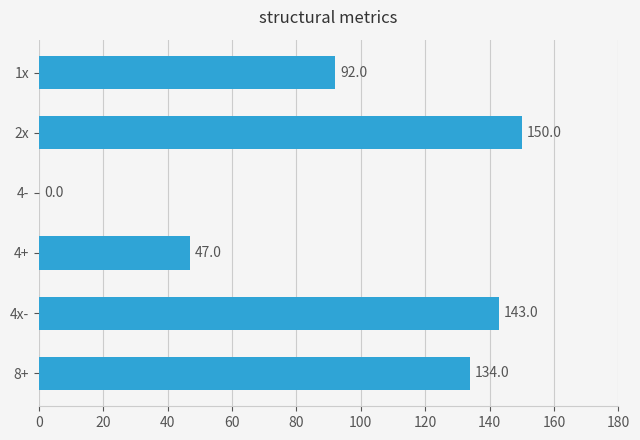

Reading bottom to top, list all the values displayed in this chart.

8+=134	4x-=143	4+=47	4-=0	2x=150	1x=92